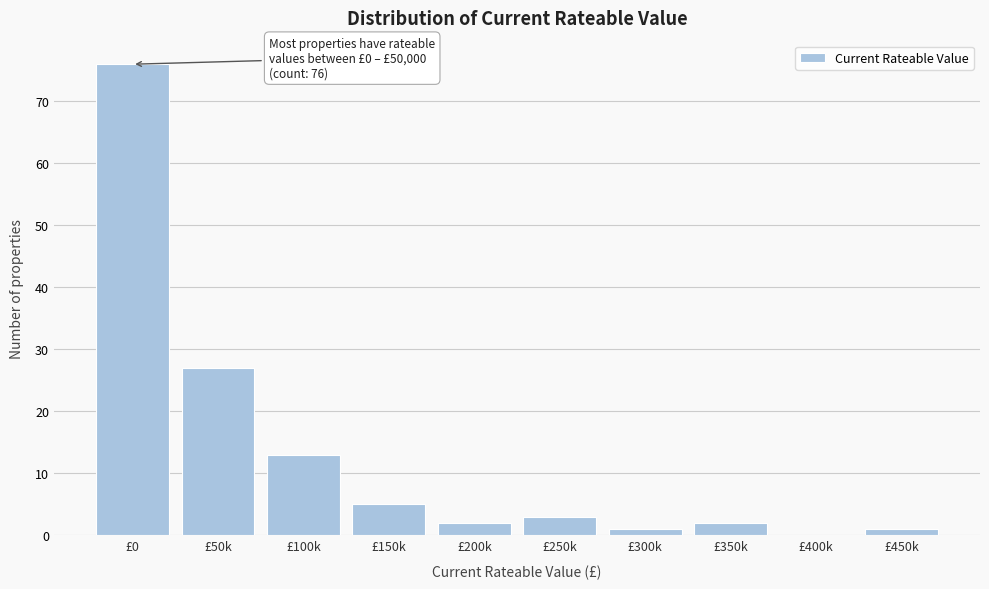

Reading left to right, transcribe all the data shown in this chart.

£0=76	£50k=27	£100k=13	£150k=5	£200k=2	£250k=3	£300k=1	£350k=2	£400k=0	£450k=1